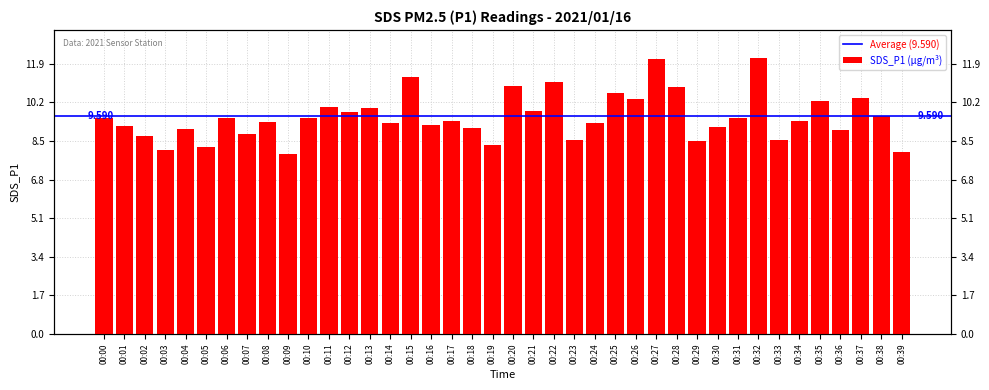

How many values are below 9?

10